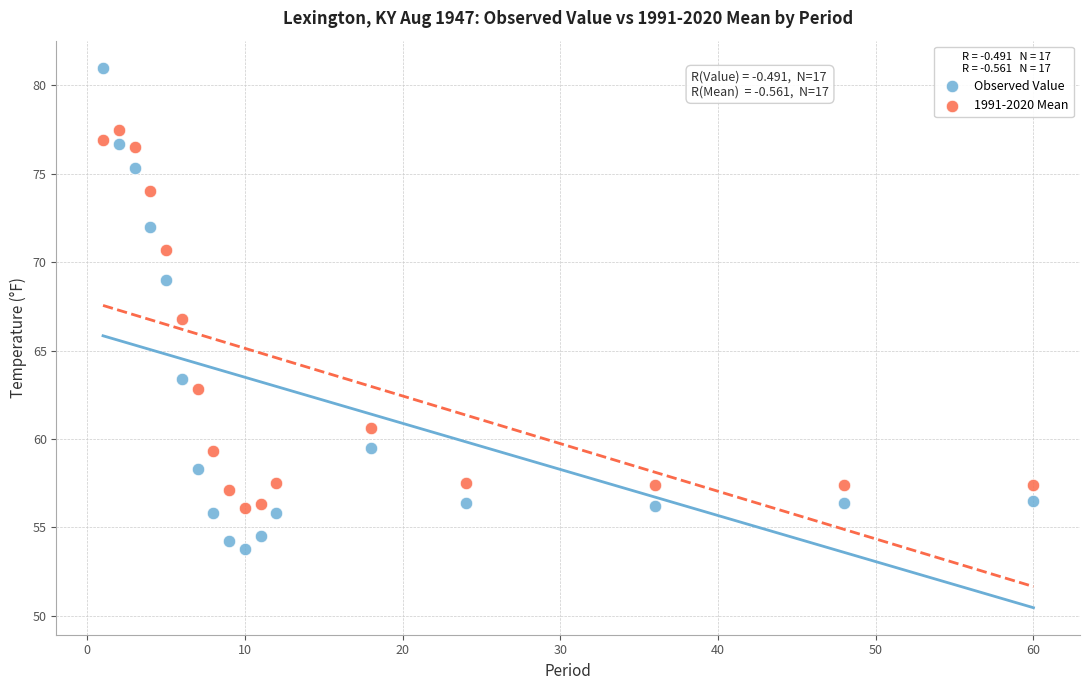

Which series contains the highest Y value?

Observed Value